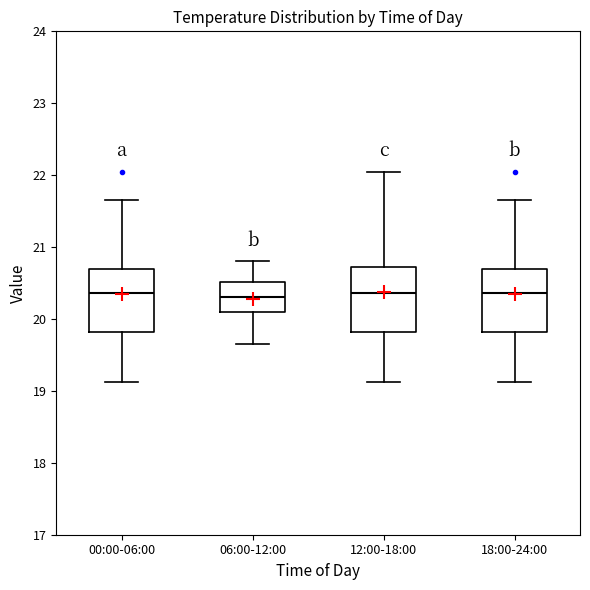

Reading left to right, transcribe this box plot: for each box, give where its median line is, the range the box spans, and where its two whiskers end, as read against the y-axis. The values are not printed on the chart, so give them approximately, as read against the axis.

00:00-06:00: median 20.4, box 19.8 to 20.7, whiskers 19.1 to 21.7
06:00-12:00: median 20.3, box 20.1 to 20.5, whiskers 19.7 to 20.8
12:00-18:00: median 20.4, box 19.8 to 20.7, whiskers 19.1 to 22.1
18:00-24:00: median 20.4, box 19.8 to 20.7, whiskers 19.1 to 21.7